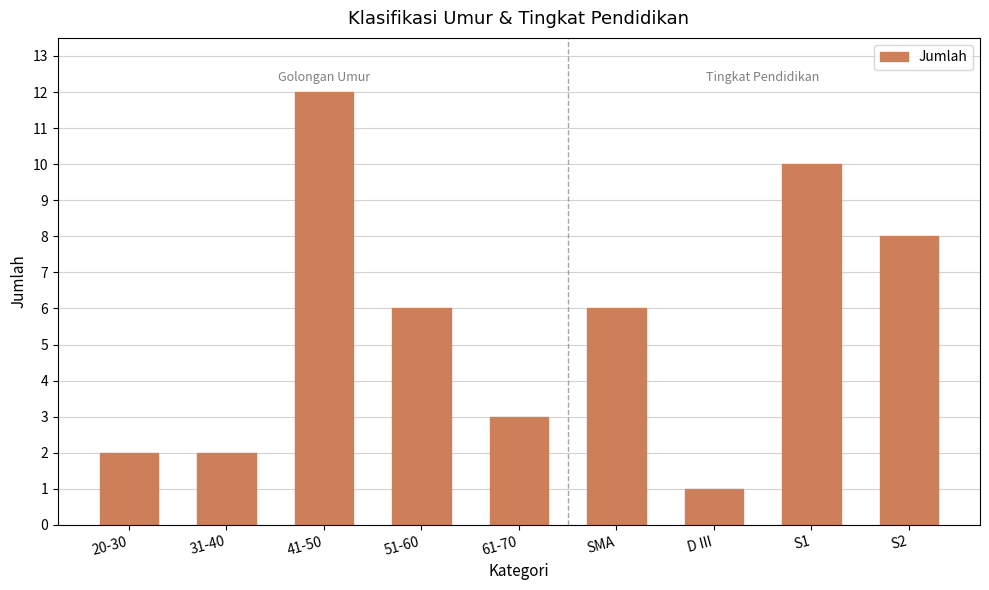

What is the difference between the second highest and minimum values?

9